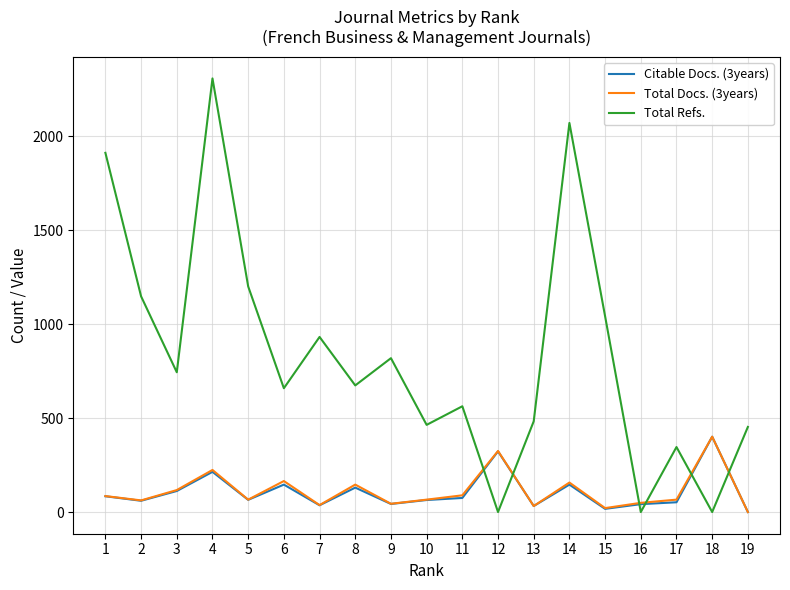

How many values in Total Docs. (3years) are above zero?

18